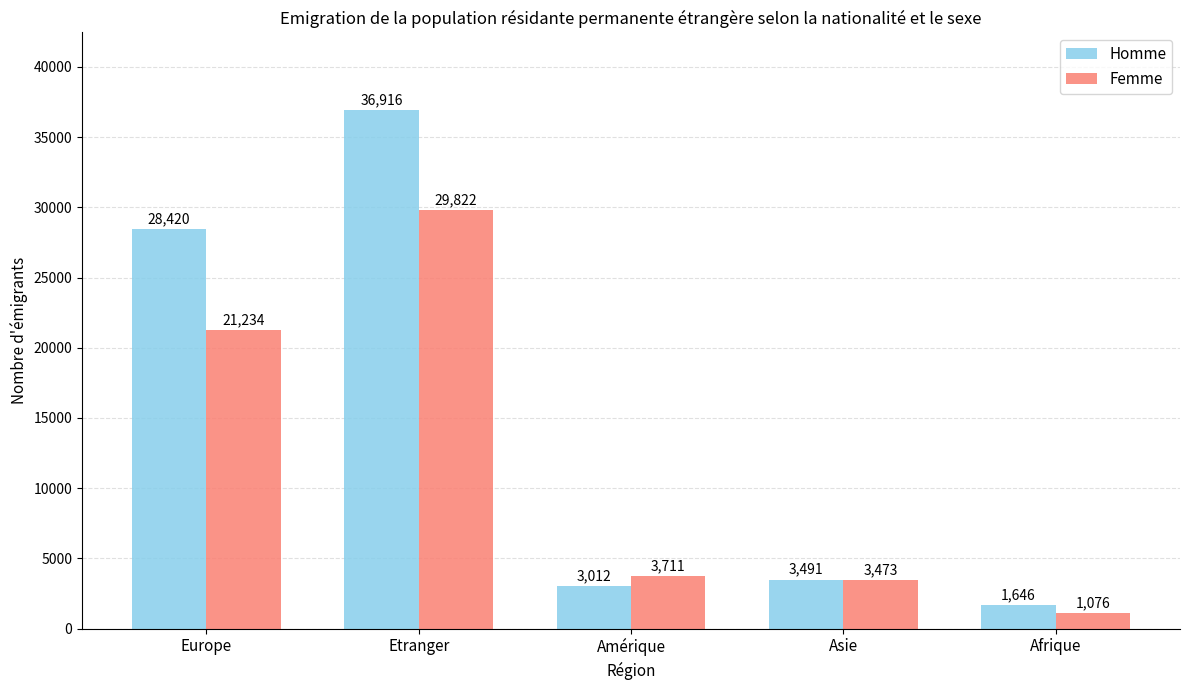

Reading left to right, extract all data points from this chart.

Homme: Europe=28420	Etranger=36916	Amérique=3012	Asie=3491	Afrique=1646
Femme: Europe=21234	Etranger=29822	Amérique=3711	Asie=3473	Afrique=1076